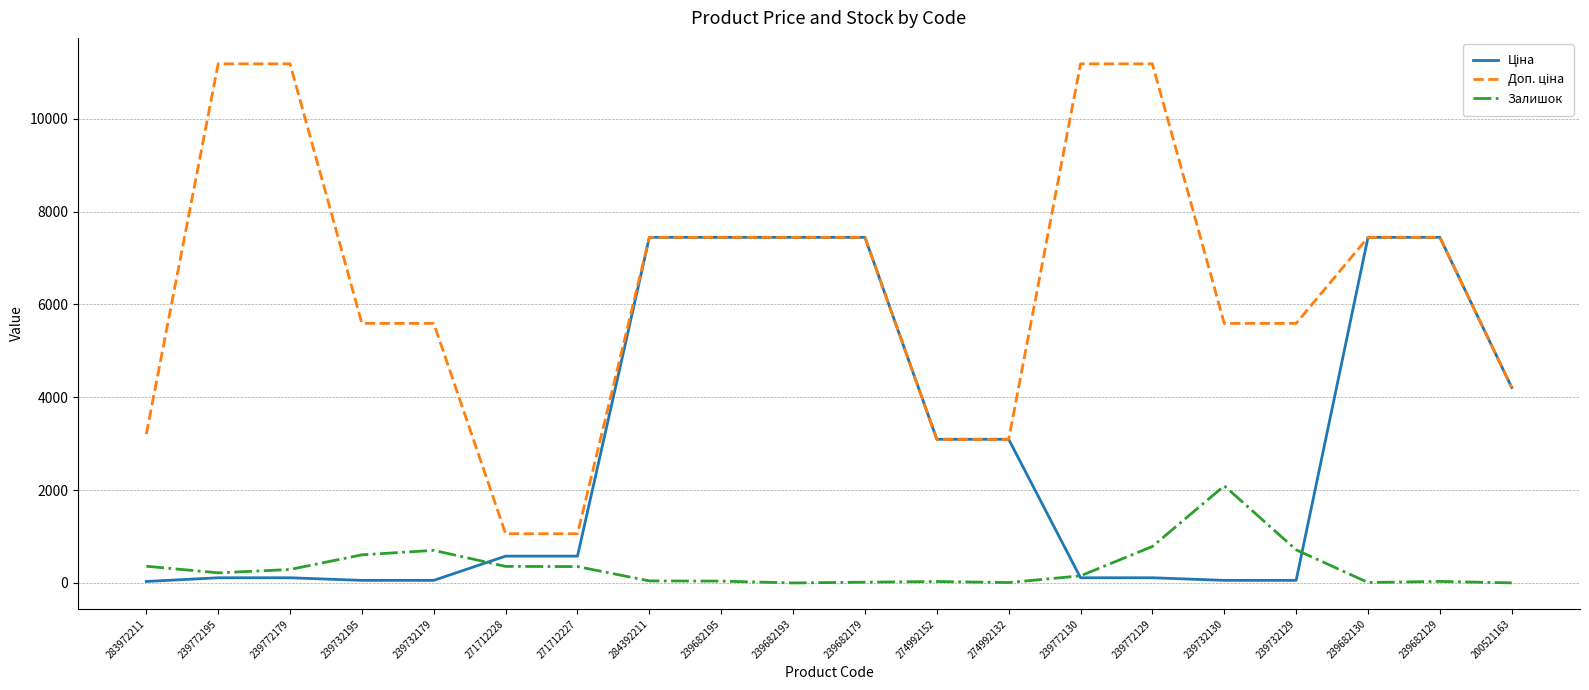

What is the maximum value shown in the chart?

11182.0